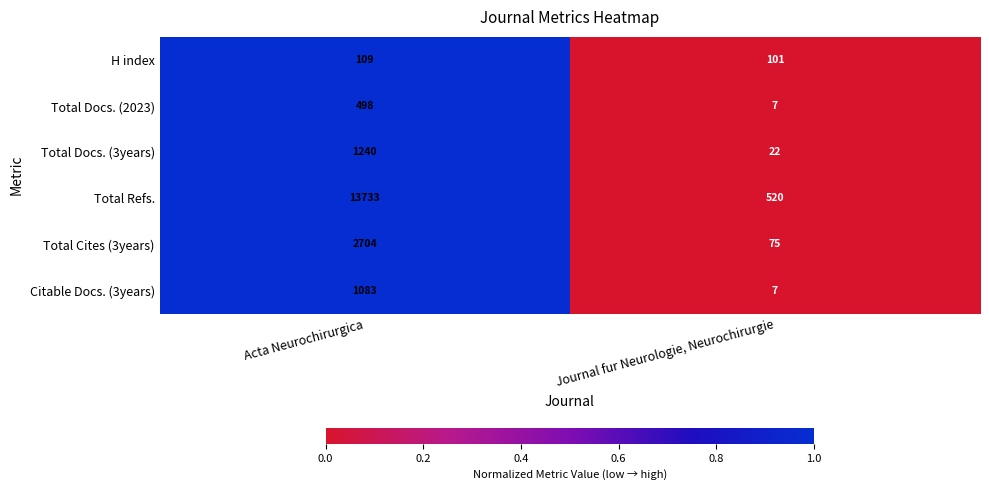

What is the difference between the Total Cites (3years) values at Journal fur Neurologie, Neurochirurgie and Acta Neurochirurgica?

2629